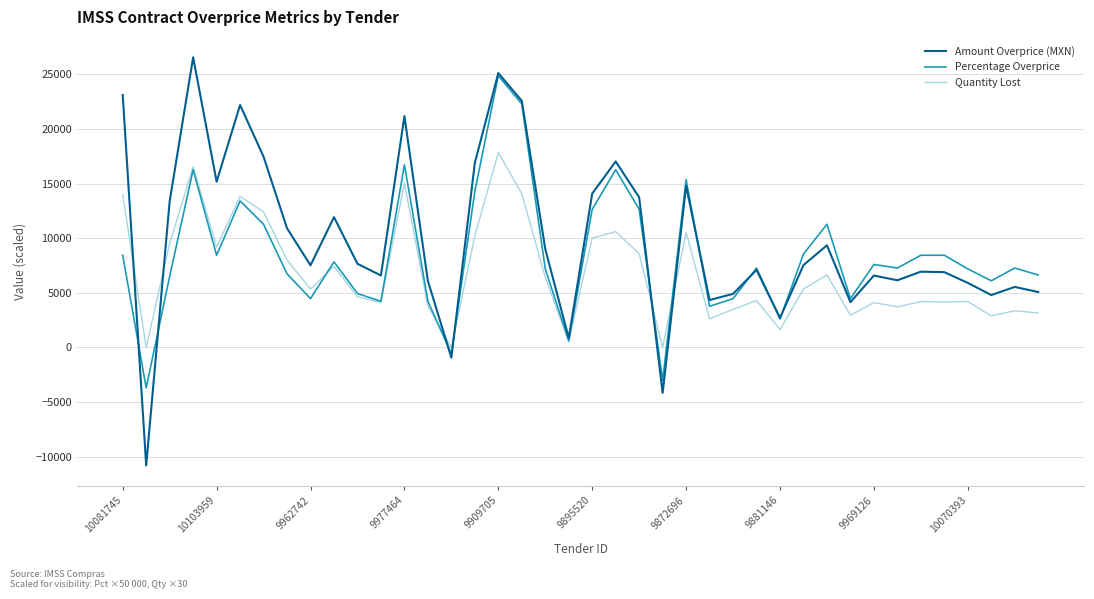

Rank the series by their average value, from highest to lowest.

Amount Overprice (MXN), Percentage Overprice, Quantity Lost